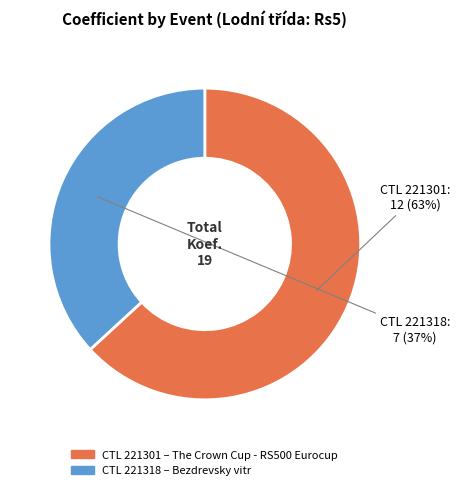

True or false: CTL 221301 accounts for 74% of the total.

False